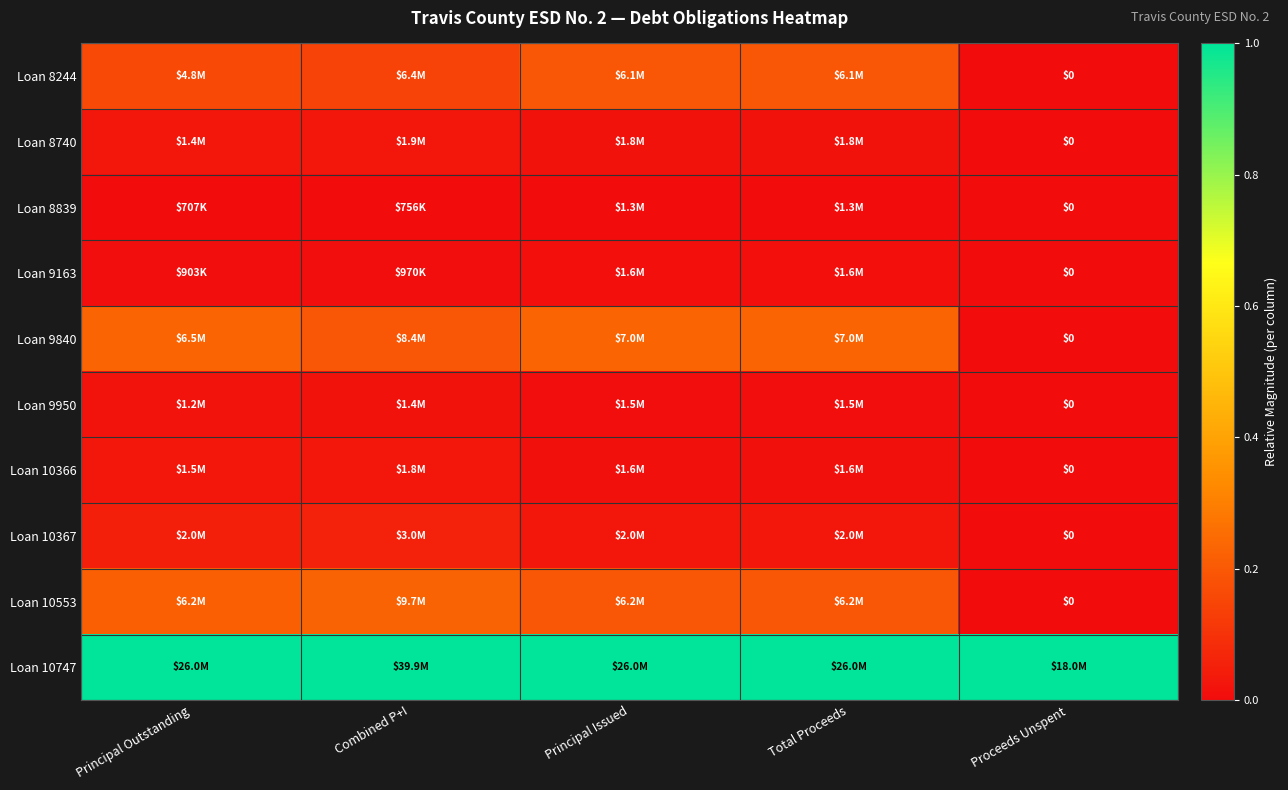

How many values in Loan 8740 are above zero?

4